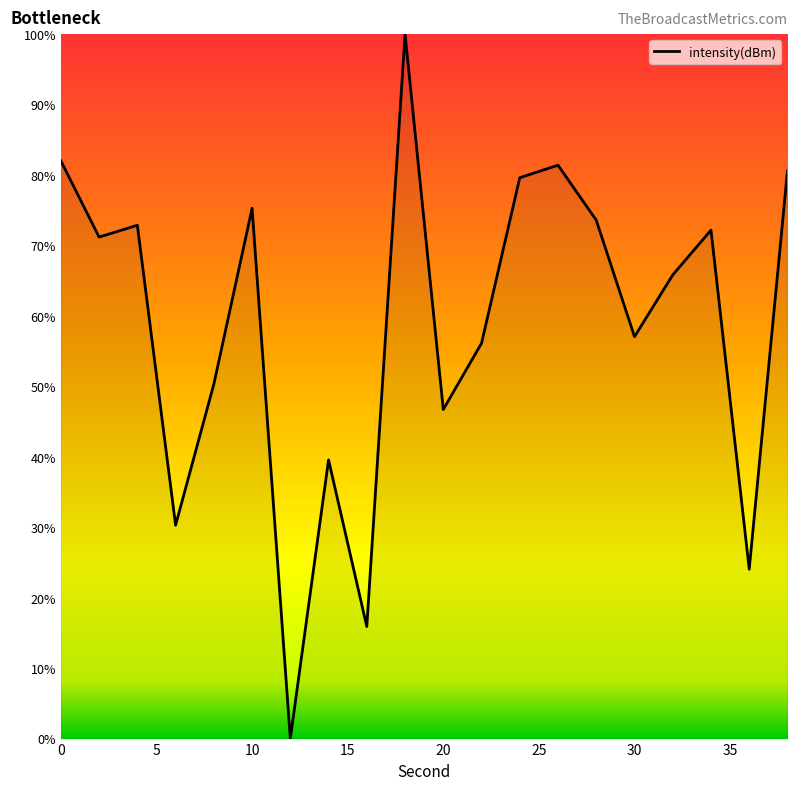

What is the difference between the maximum and minimum values?

100.0